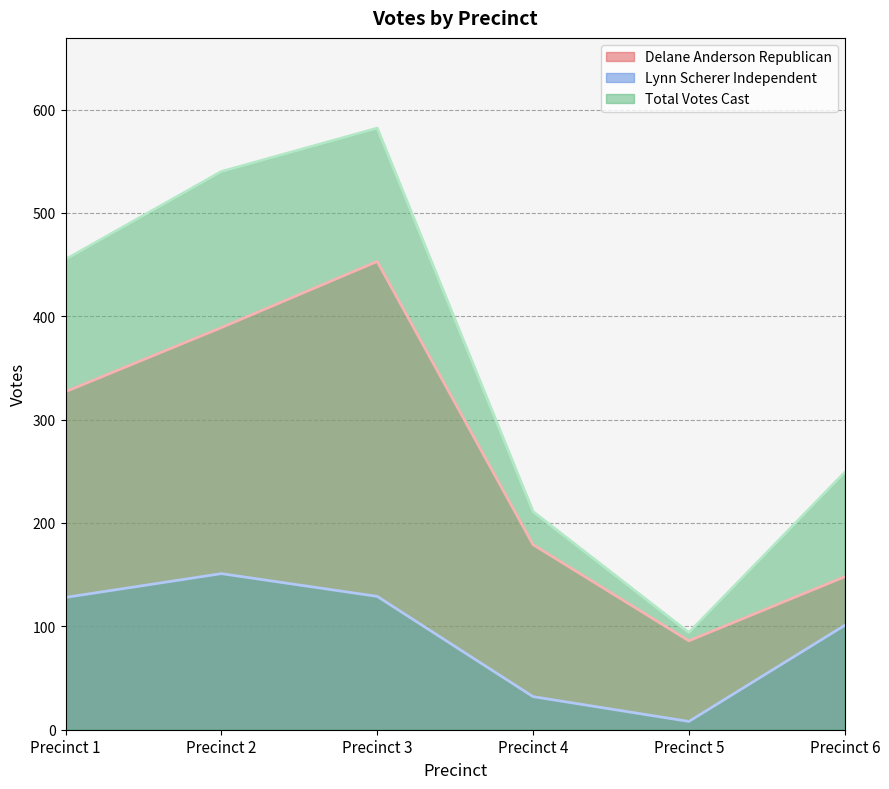

True or false: Lynn Scherer Independent and Total Votes Cast cross at least once.

False